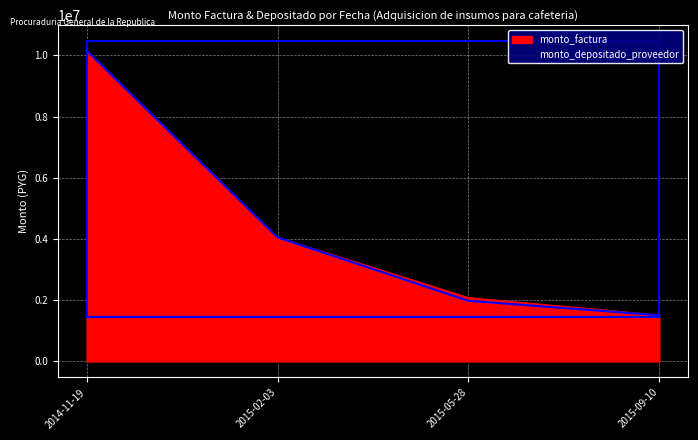

How many lines are shown in the chart?

2